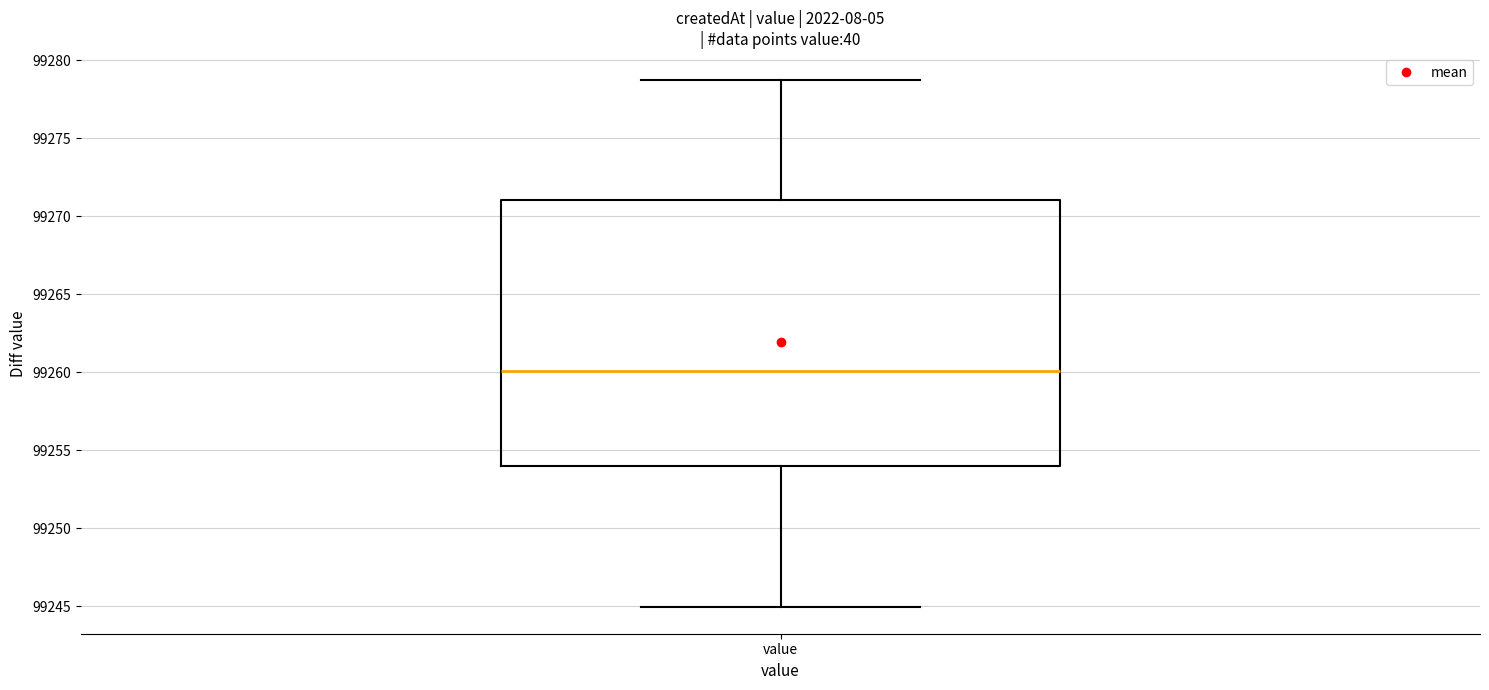

Where does the upper whisker of the box for value end on the y-axis? The values are not printed on the chart, so give them approximately, as read against the axis.

99279